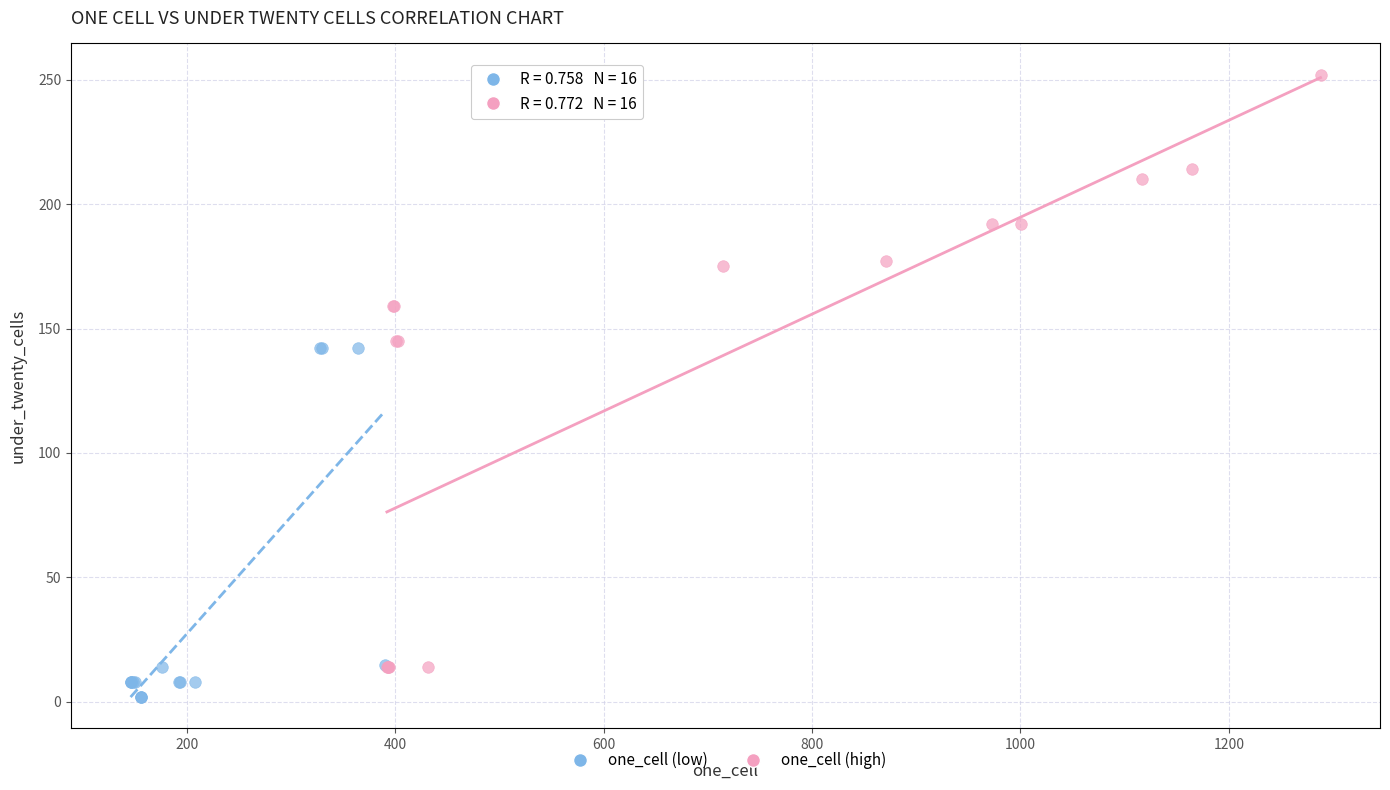

Which series reaches the maximum Y coordinate?

one_cell (high)